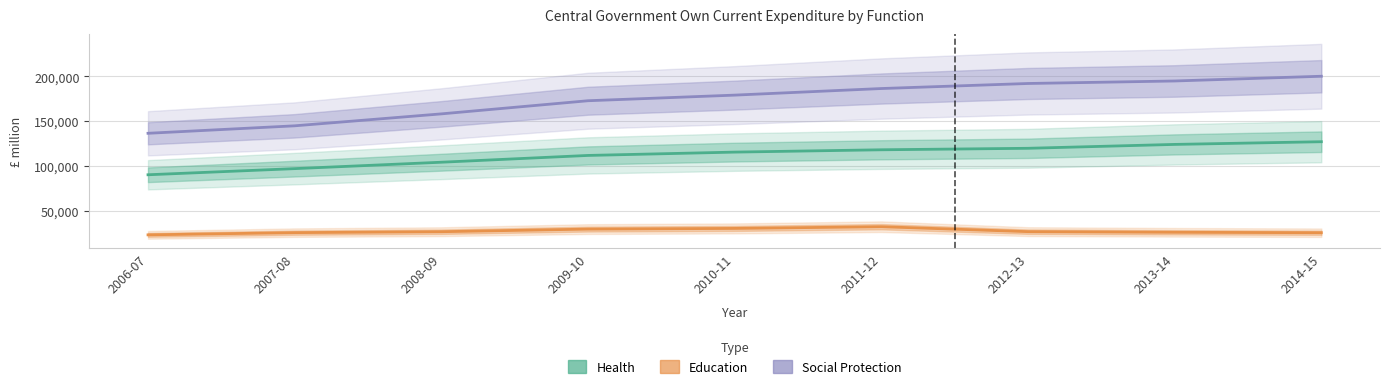

How many lines are shown in the chart?

3